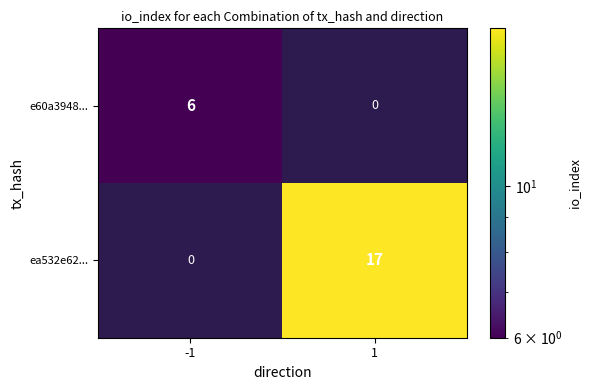

What is the sum of the ea532e62... values at 1 and -1?

17